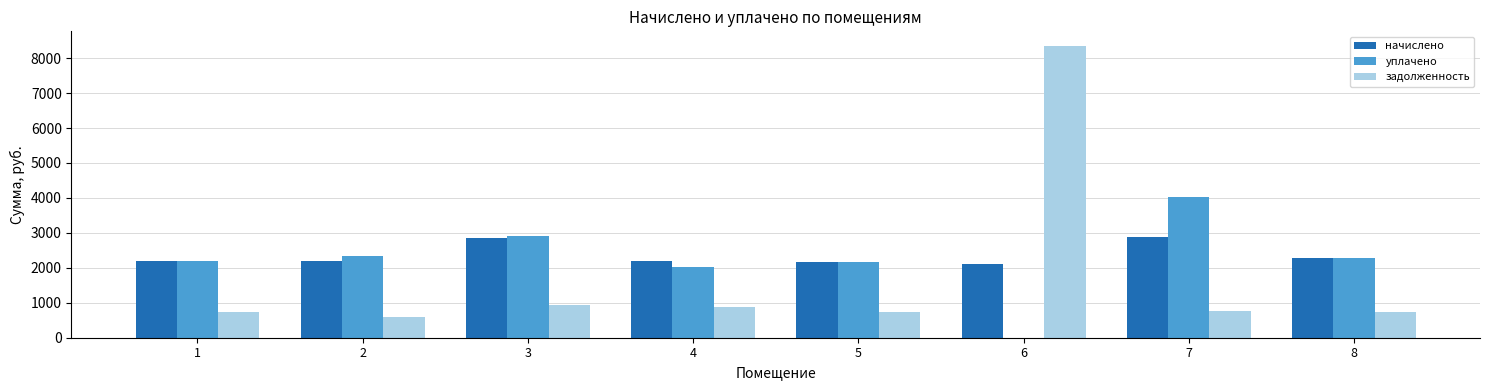

What is the approximate value of начислено at 1?

2199.6